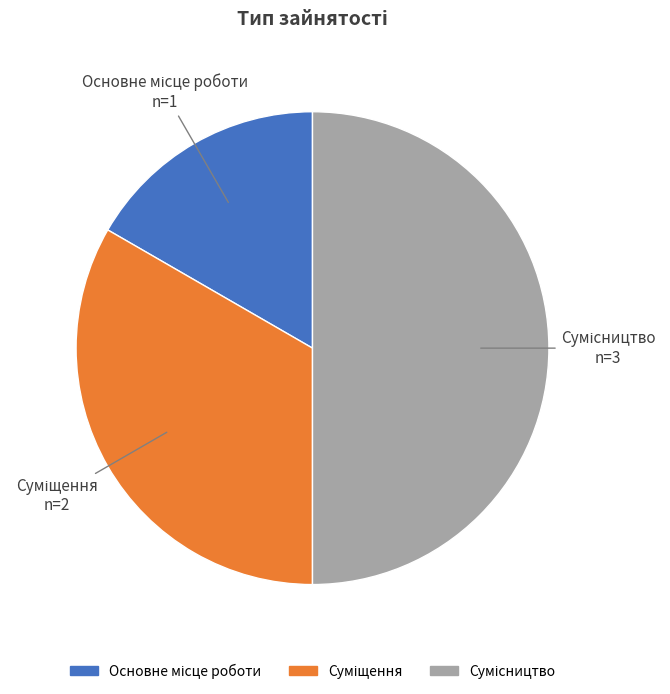

How many slices are in this pie chart?

3